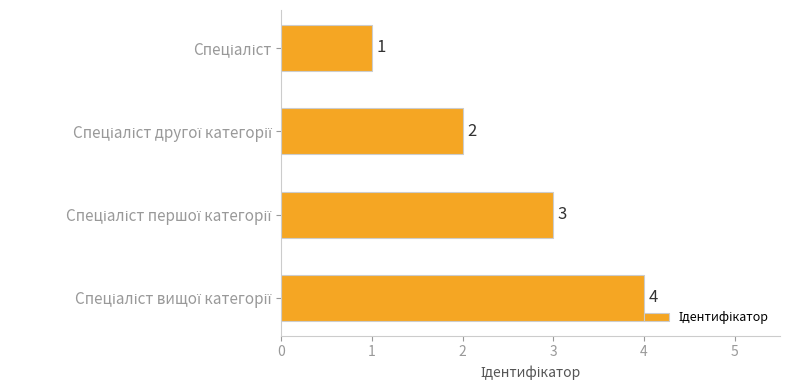

What is the difference between the maximum and minimum values?

3